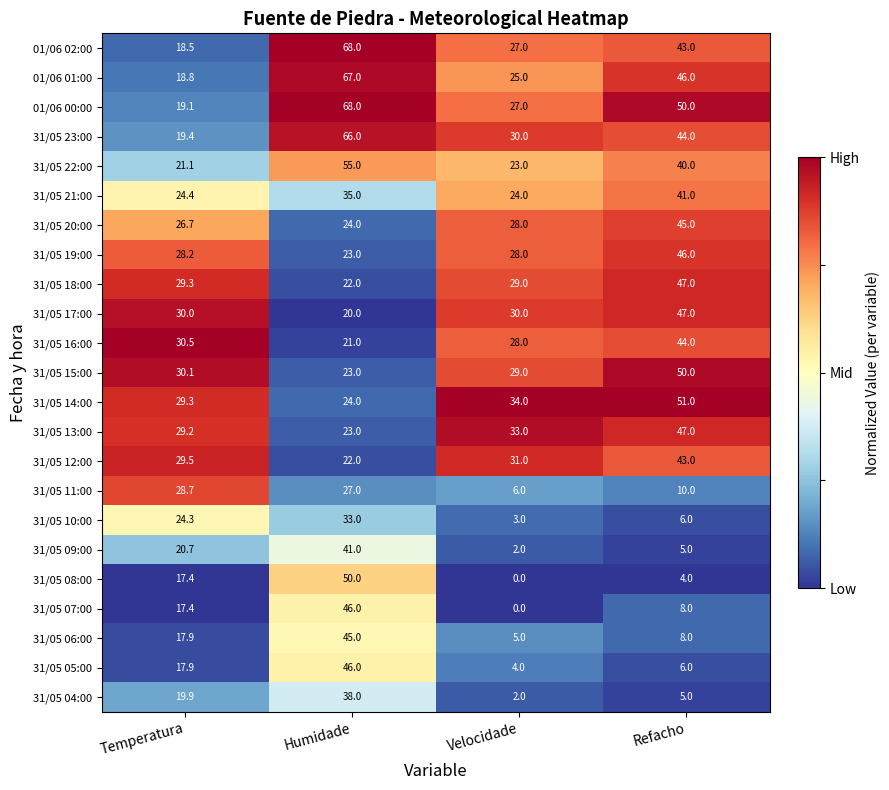

Is it true that 31/05 11:00 equals 46.0 at Humidade?

False